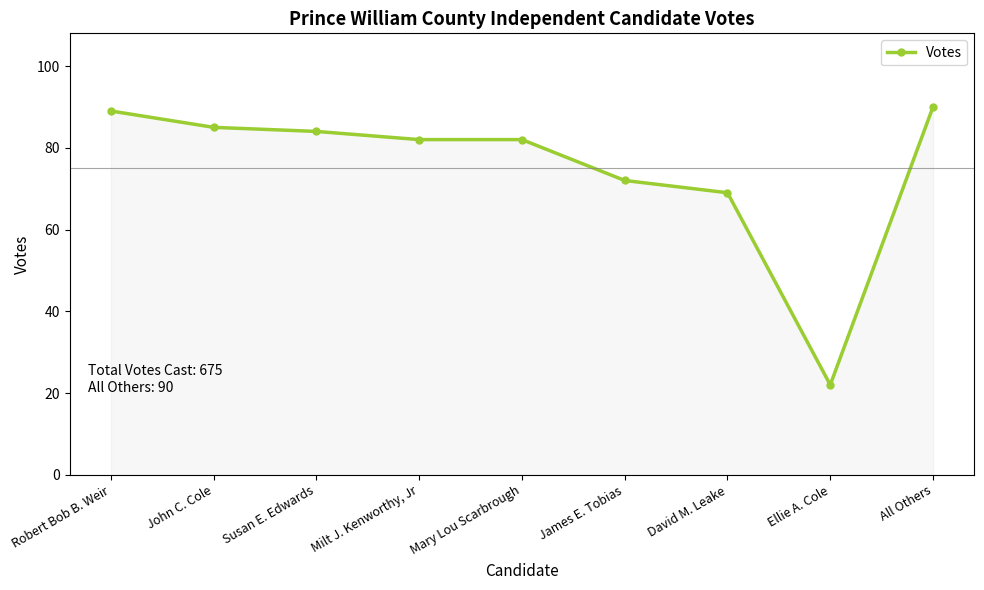

What is the smallest value displayed?

22